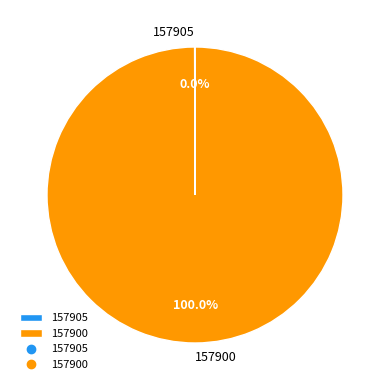

To the nearest percent, what is the difference between the largest and smallest slice percentages?

100%